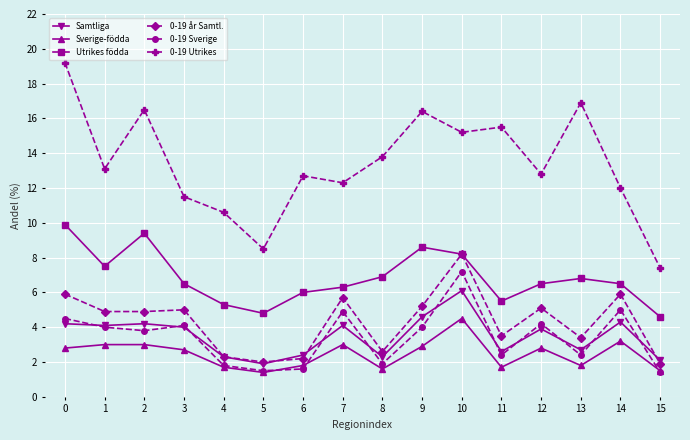

What is the total value across all series at 15?

18.9